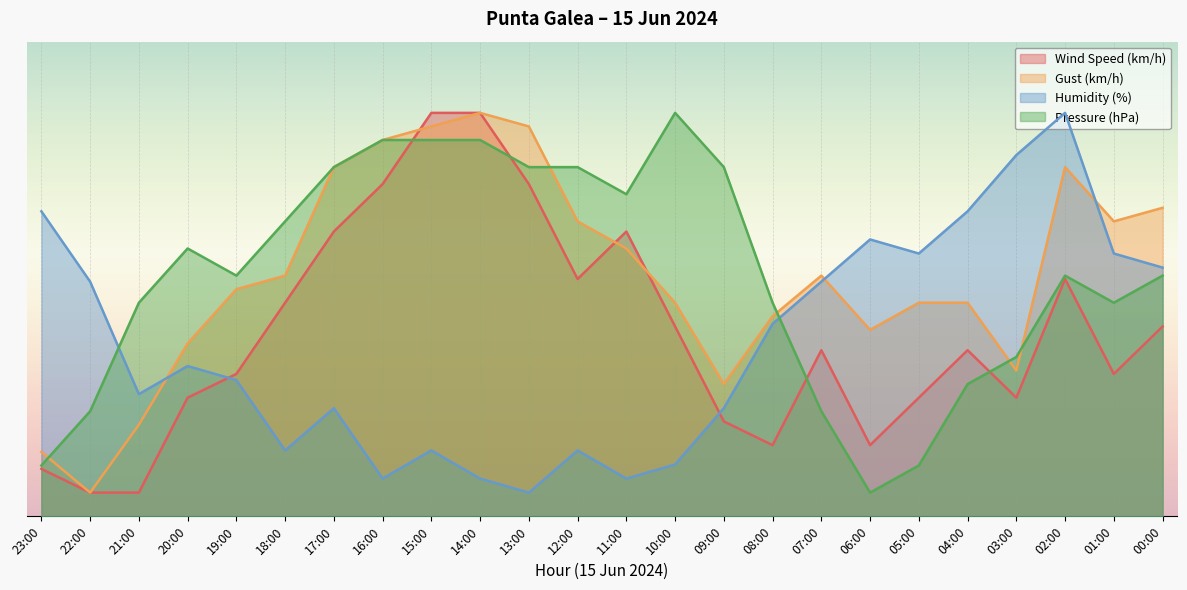

What are all the series names shown in the legend?

Wind Speed (km/h), Gust (km/h), Humidity (%), Pressure (hPa)